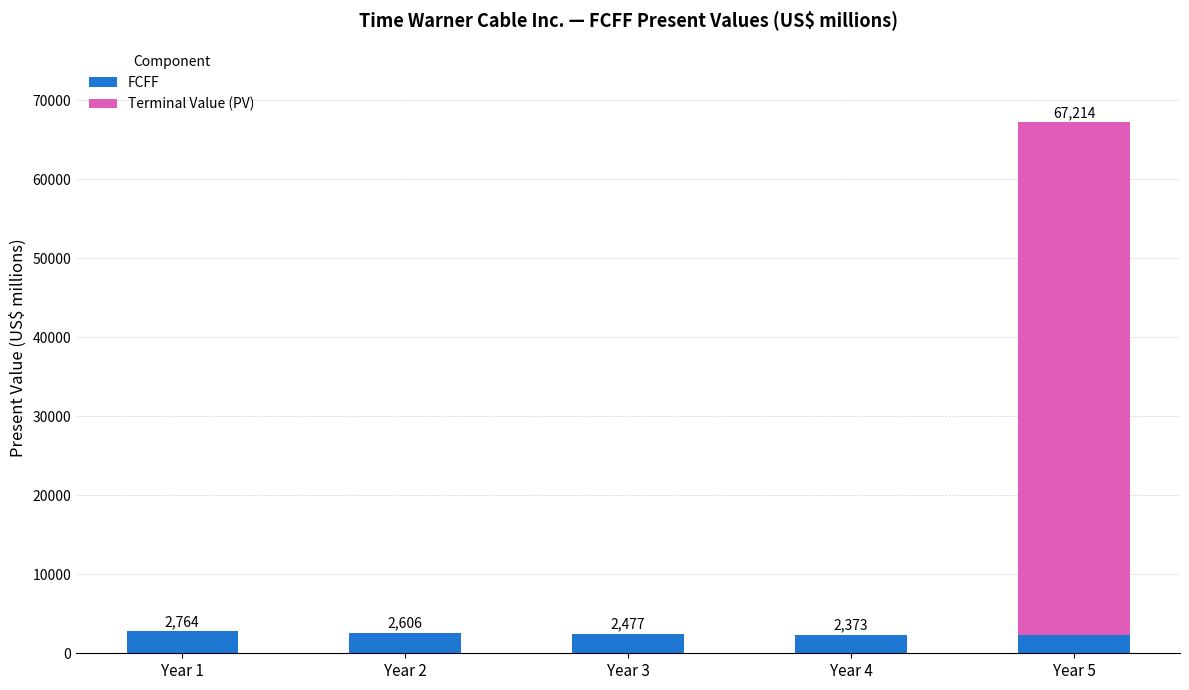

What is the total value across all series at Year 5?

67214